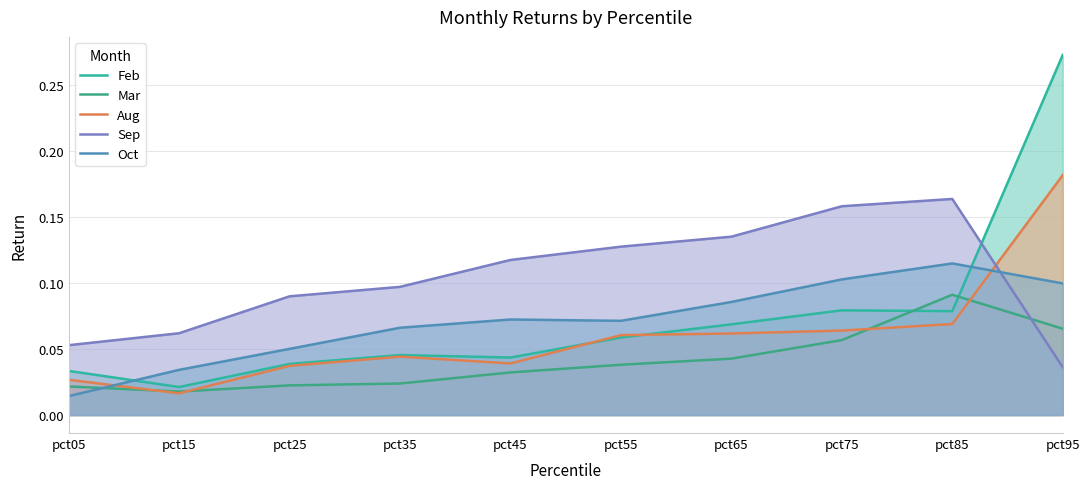

Between pct75 and pct85, which series saw the biggest shift?

Mar